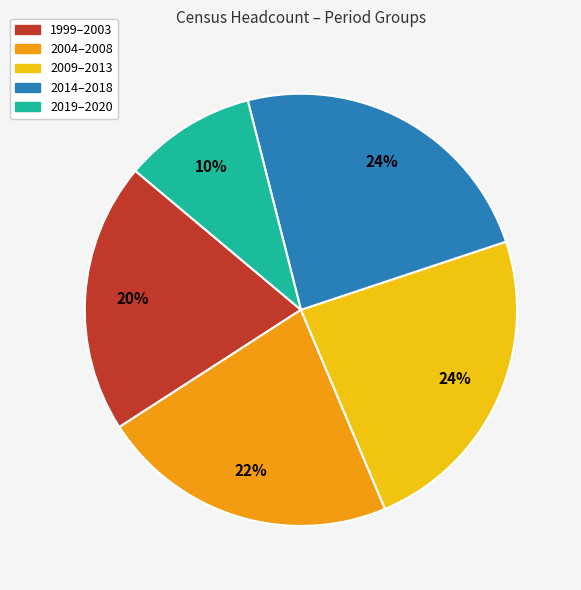

Is there a majority slice in this chart?

No